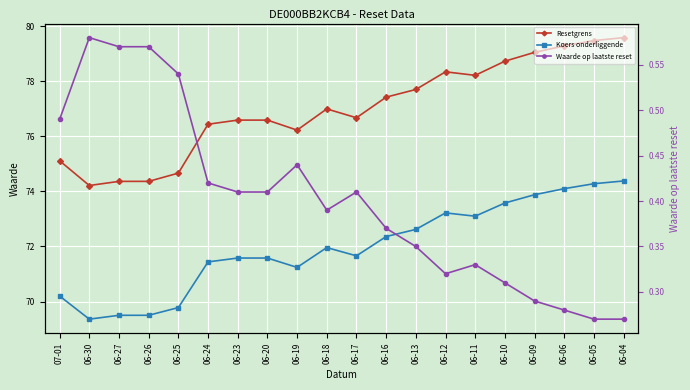

Where is the first local minimum for Koers onderliggende?

06-30